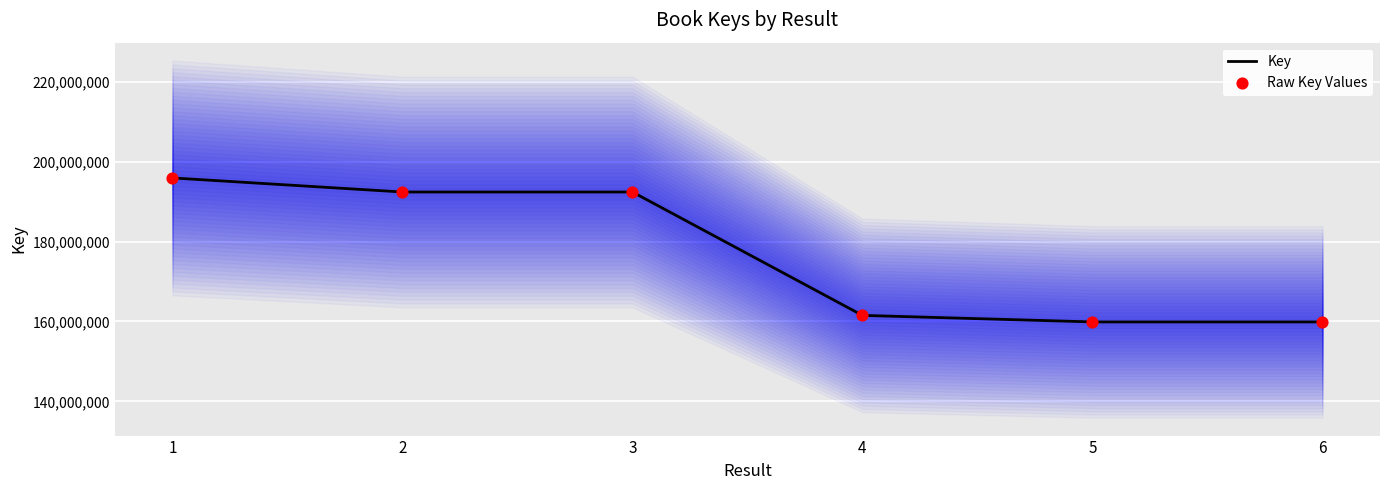

At which category is the sum across all series the highest?

1